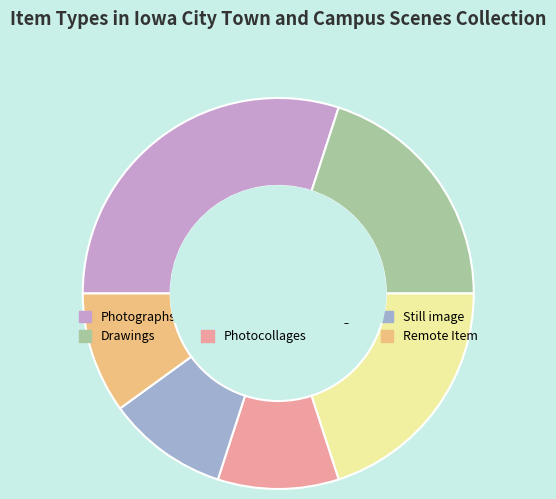

Is the sum of Remote Item and Still image greater than half?

No